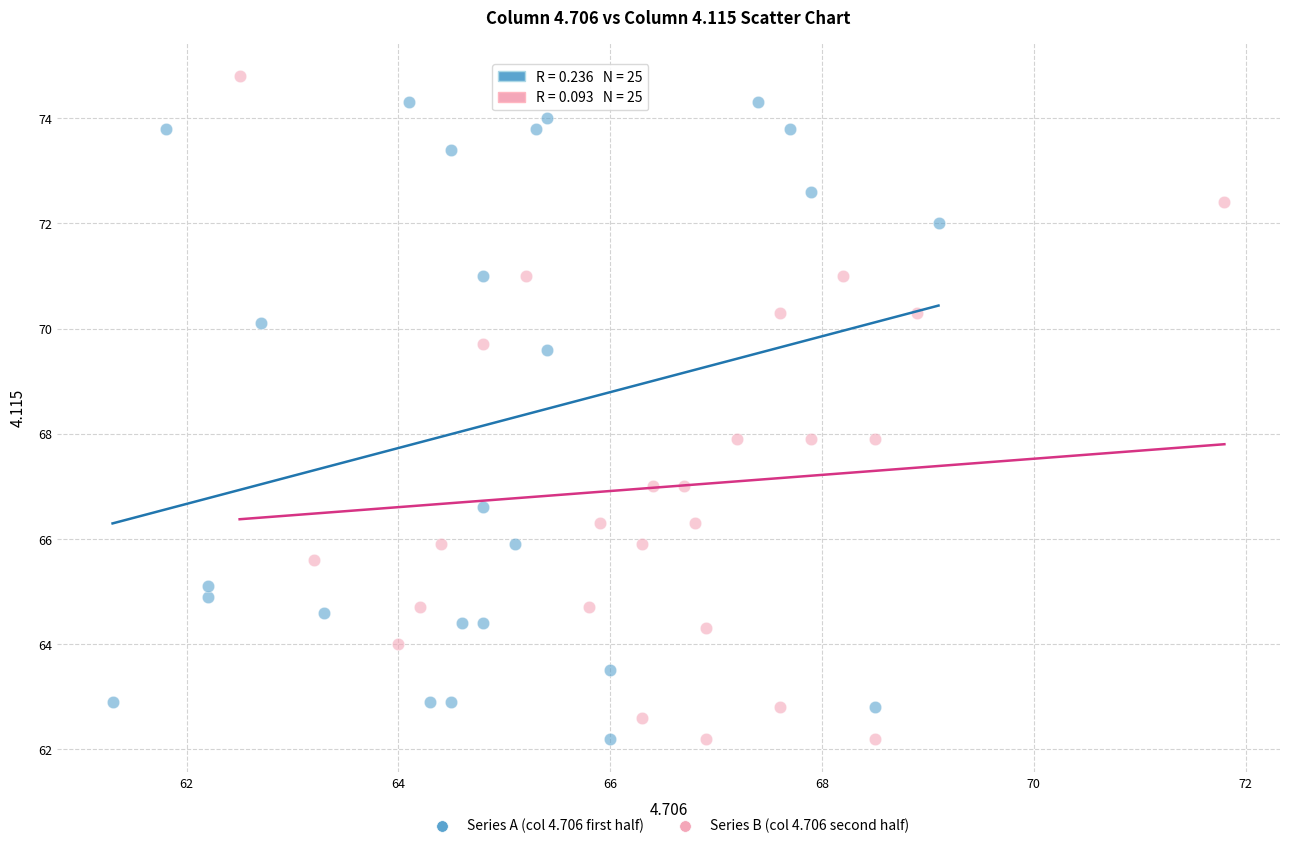

Which series has the largest Y range (max minus min)?

Series B (col 4.706 second half)